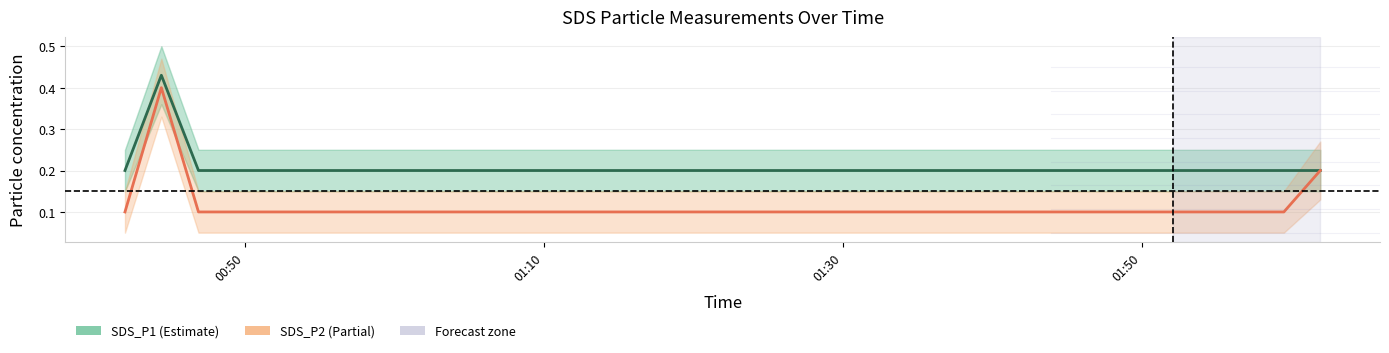

True or false: SDS_P2 and SDS_P1 cross at least once.

False